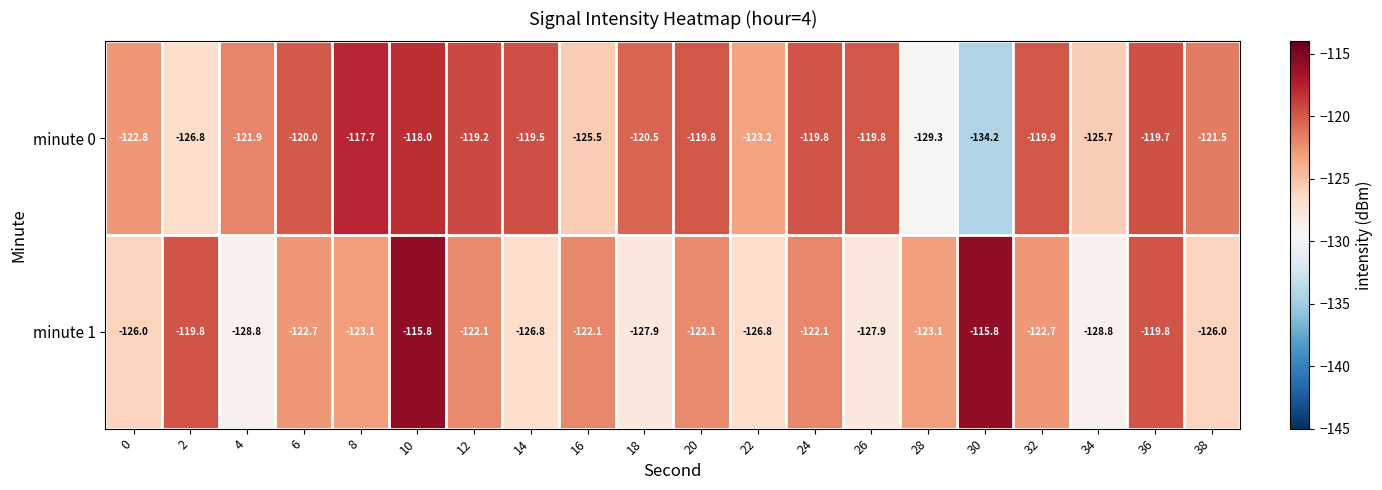

What is the difference between the maximum and minimum values in the minute 1 series?

13.0